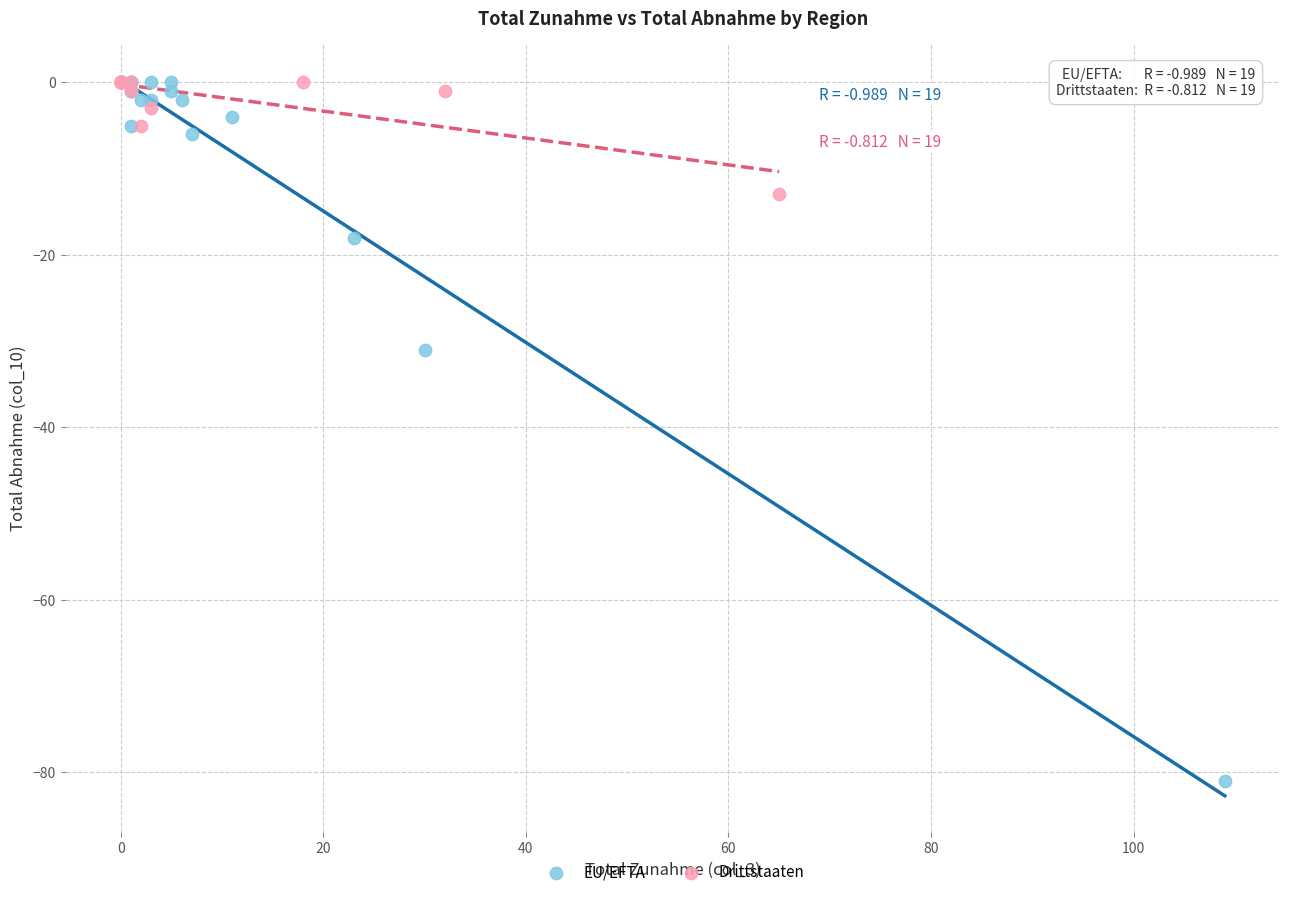

Which series has the largest Y range (max minus min)?

EU/EFTA